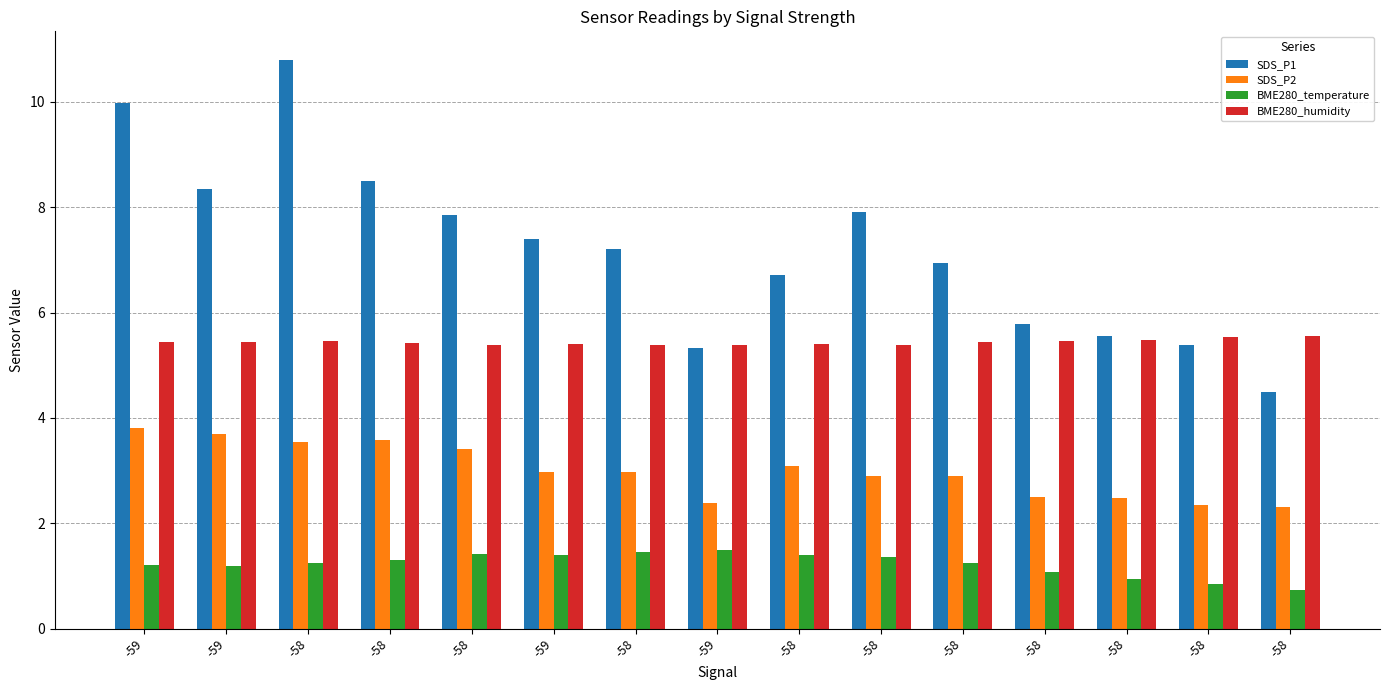

Are the bars horizontal?

No